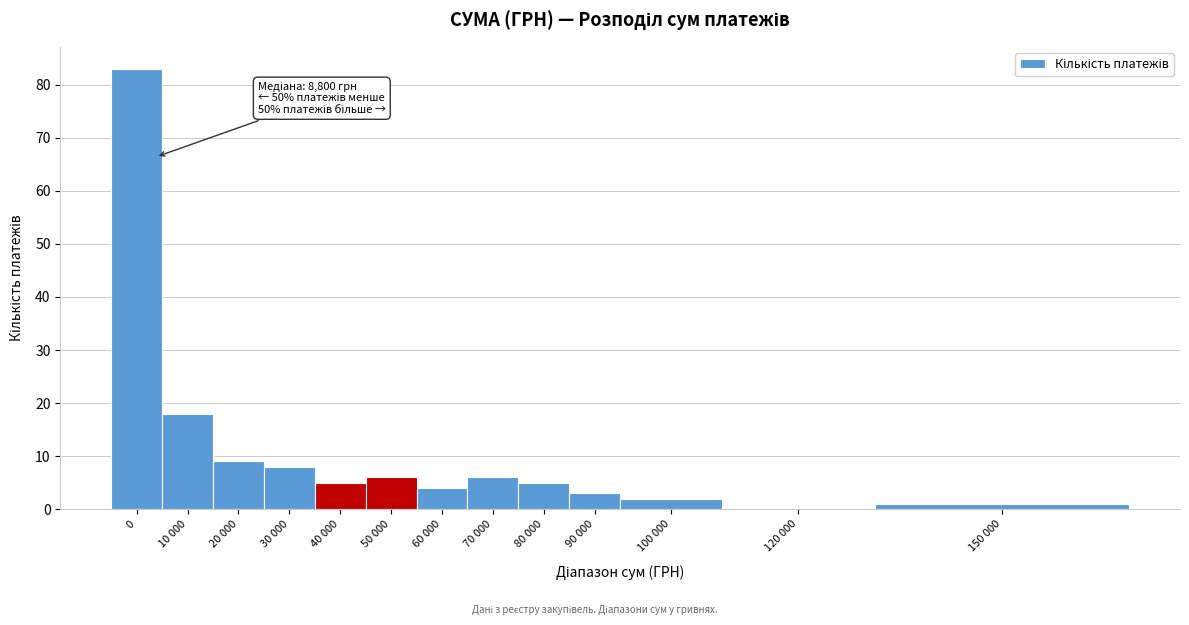

Reading left to right, what are all the values shown in this chart?

0=83	10 000=18	20 000=9	30 000=8	40 000=5	50 000=6	60 000=4	70 000=6	80 000=5	90 000=3	100 000=2	120 000=0	150 000=1